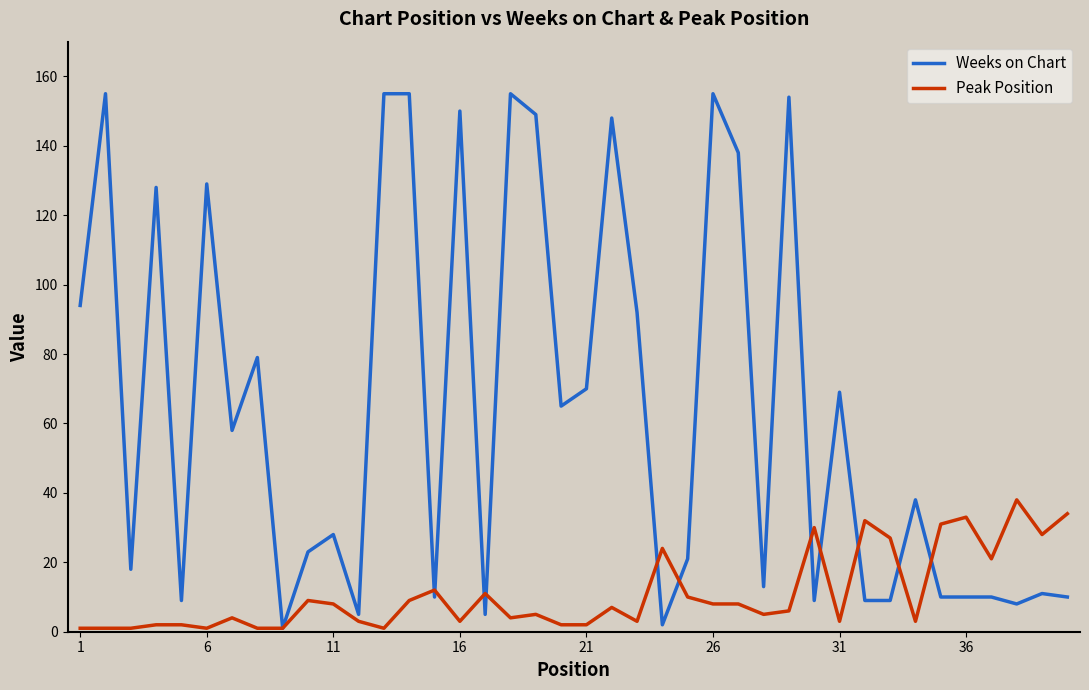

Which series has the largest total across all categories?

Weeks on Chart